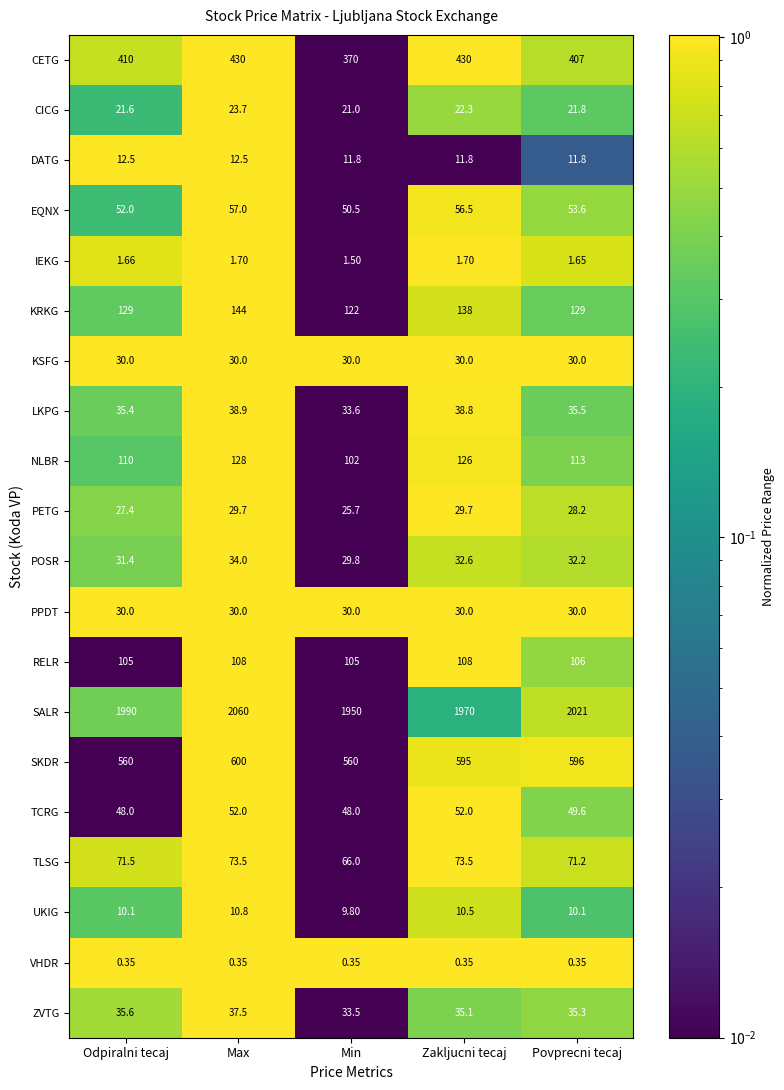

List the labels in order of ZVTG value, largest first.

Max, Odpiralni tecaj, Povprecni tecaj, Zakljucni tecaj, Min